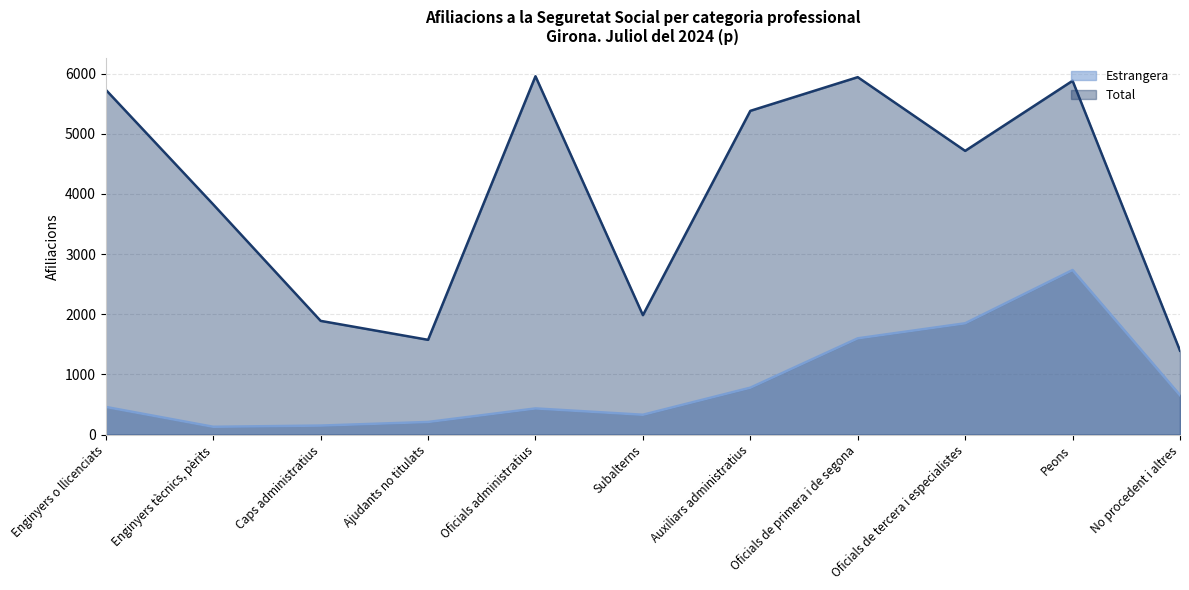

At how many categories does at least one series exceed 2680?

7